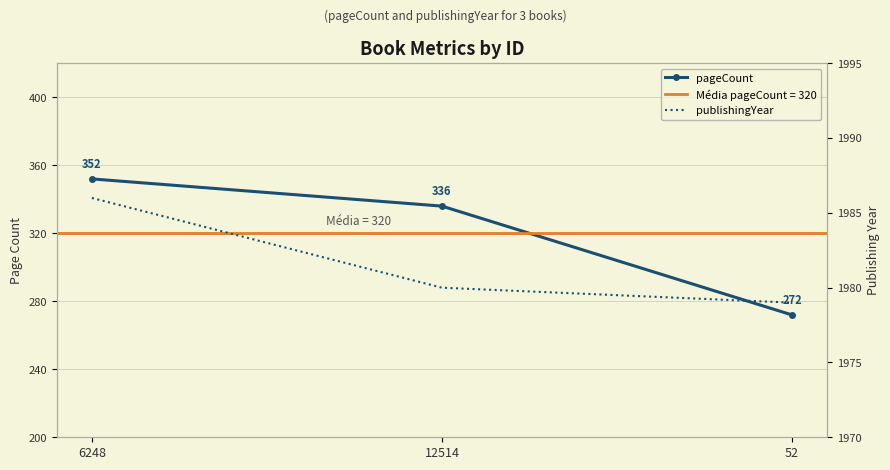

What is the average value of the publishingYear series?

1982